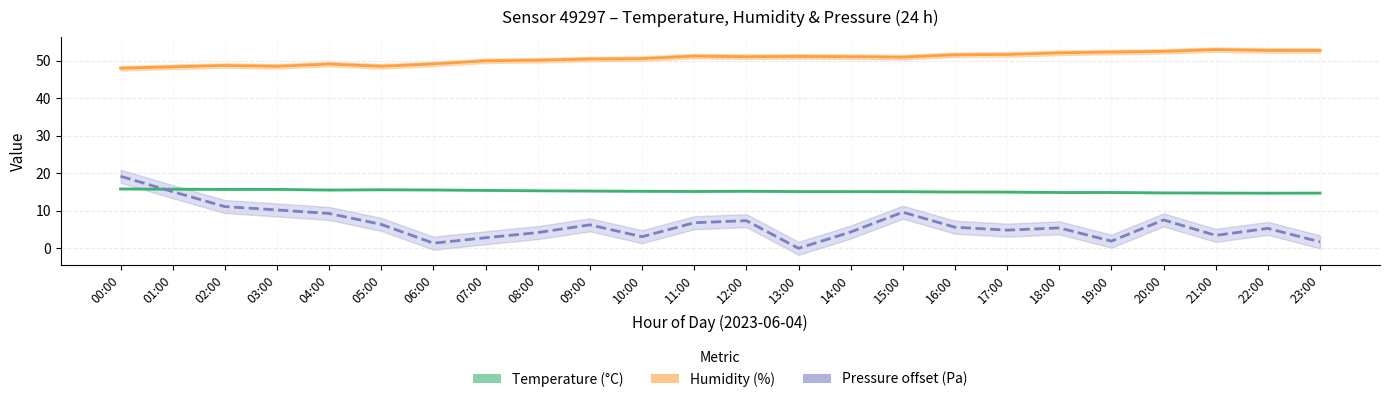

At which category does the chart reach its peak across all series?

21:00